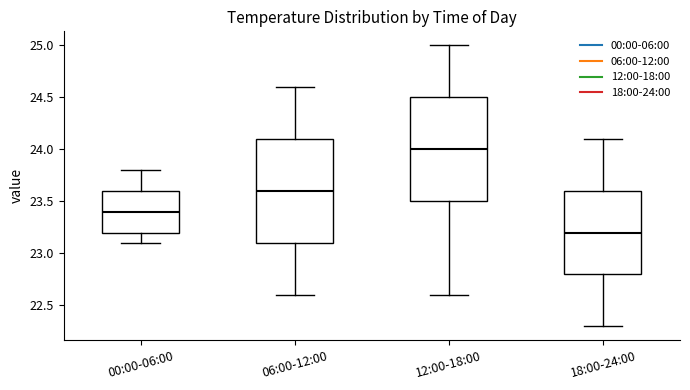

Which box's median line is the highest?

12:00-18:00